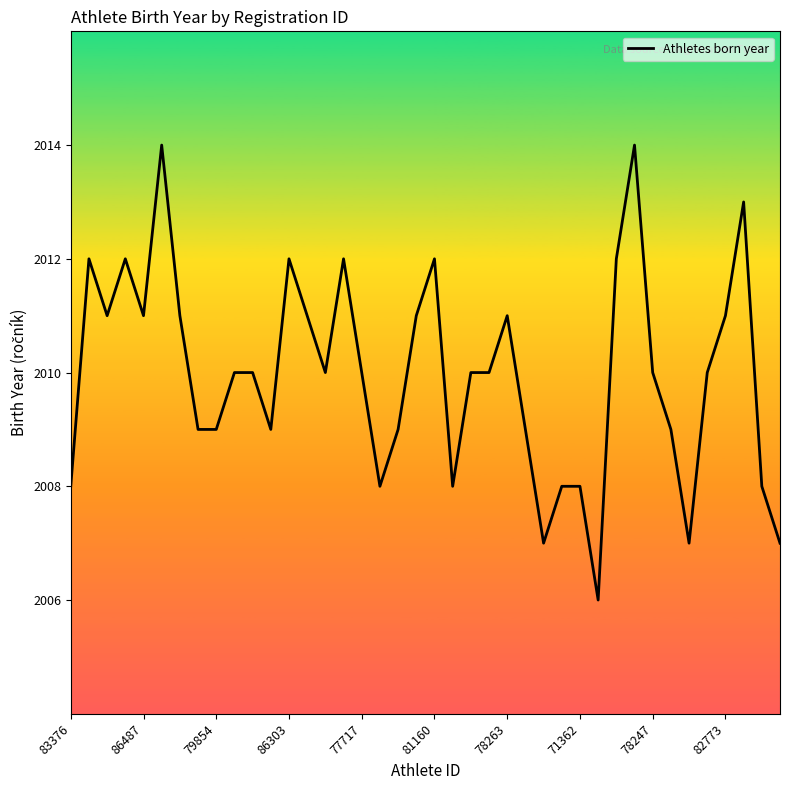

What is the greatest value displayed?

2014